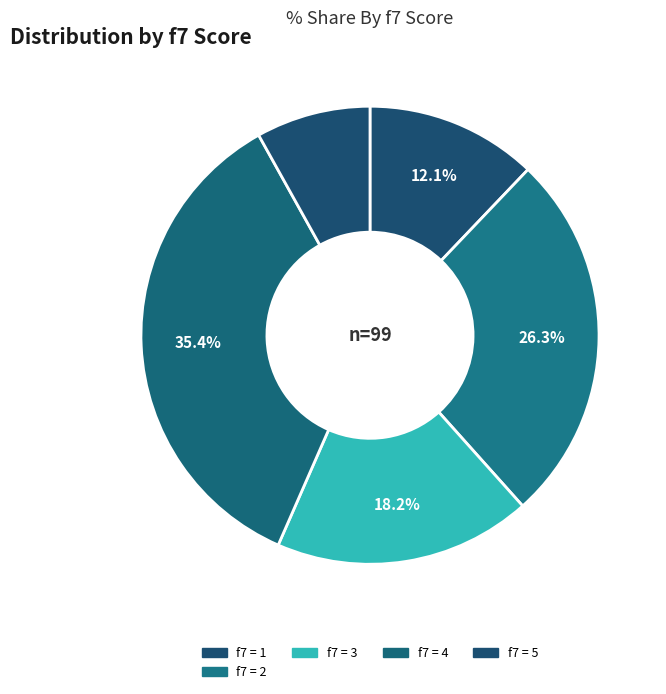

How many segments does this pie chart have?

5